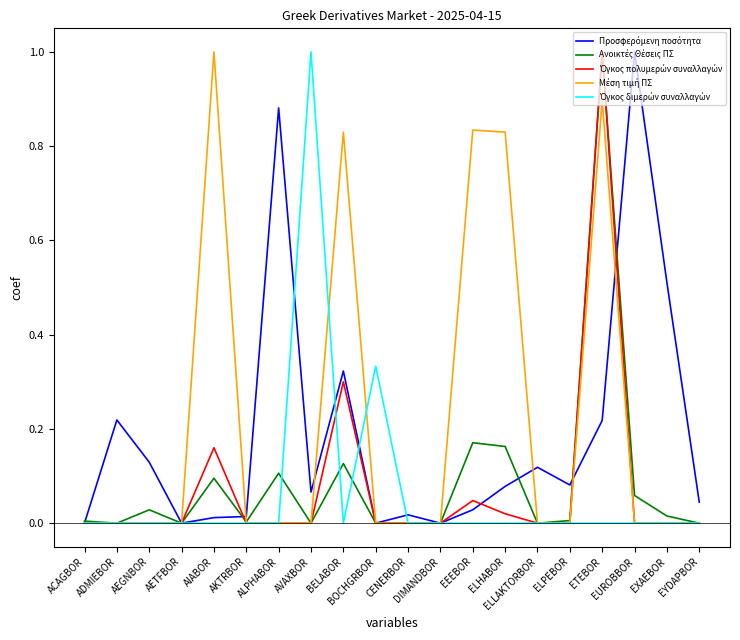

How many lines are shown in the chart?

5